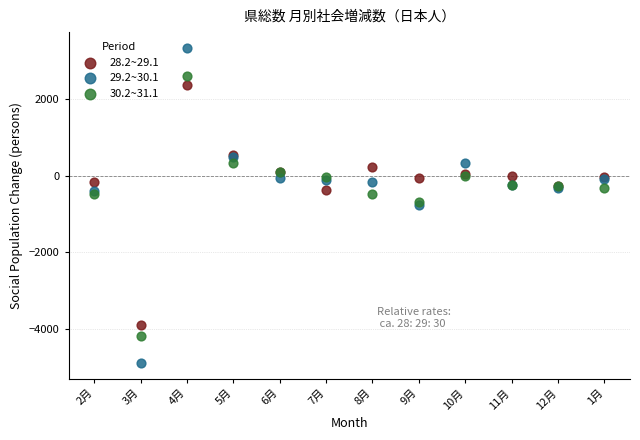

Which series has the widest spread of Y values?

29.2~30.1